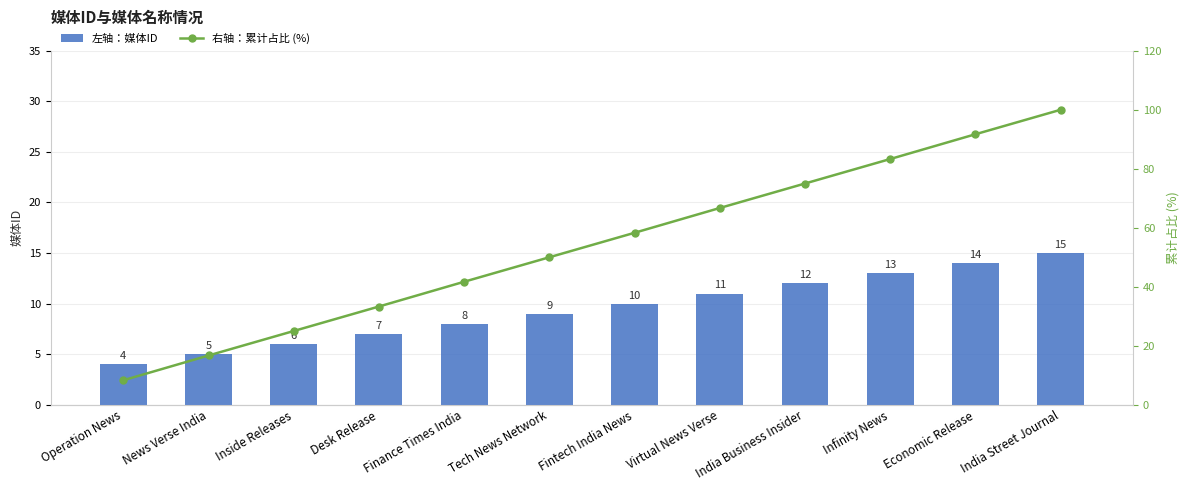

Reading right to left, extract all data points from this chart.

左轴：媒体ID: India Street Journal=15.0	Economic Release=14.0	Infinity News=13.0	India Business Insider=12.0	Virtual News Verse=11.0	Fintech India News=10.0	Tech News Network=9.0	Finance Times India=8.0	Desk Release=7.0	Inside Releases=6.0	News Verse India=5.0	Operation News=4.0
右轴：累计占比 (%): India Street Journal=100.0	Economic Release=91.7	Infinity News=83.3	India Business Insider=75.0	Virtual News Verse=66.7	Fintech India News=58.3	Tech News Network=50.0	Finance Times India=41.7	Desk Release=33.3	Inside Releases=25.0	News Verse India=16.7	Operation News=8.3